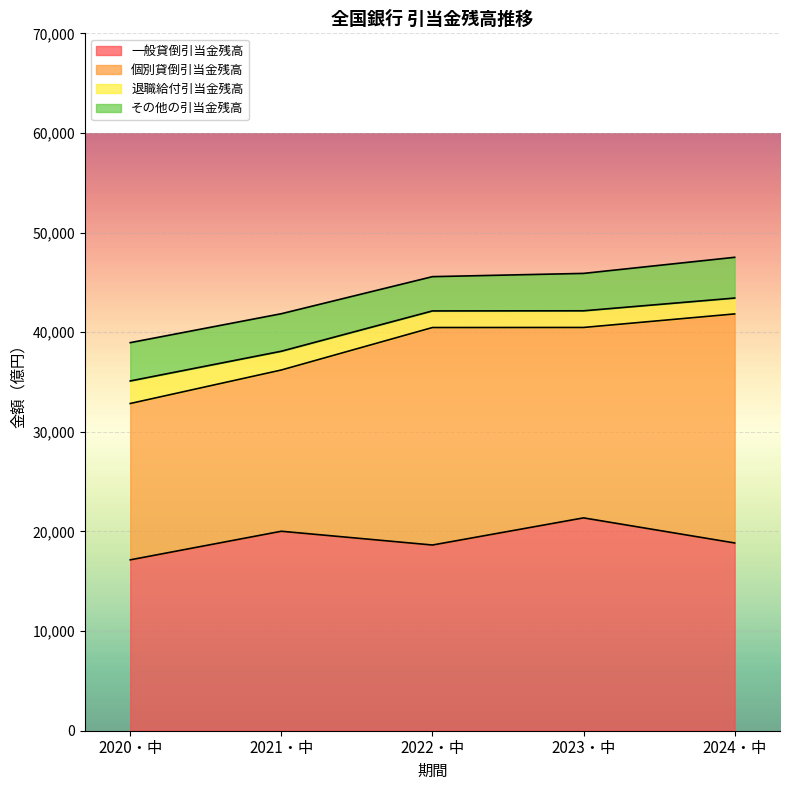

Between 2024・中 and 2023・中, which is larger?

2023・中